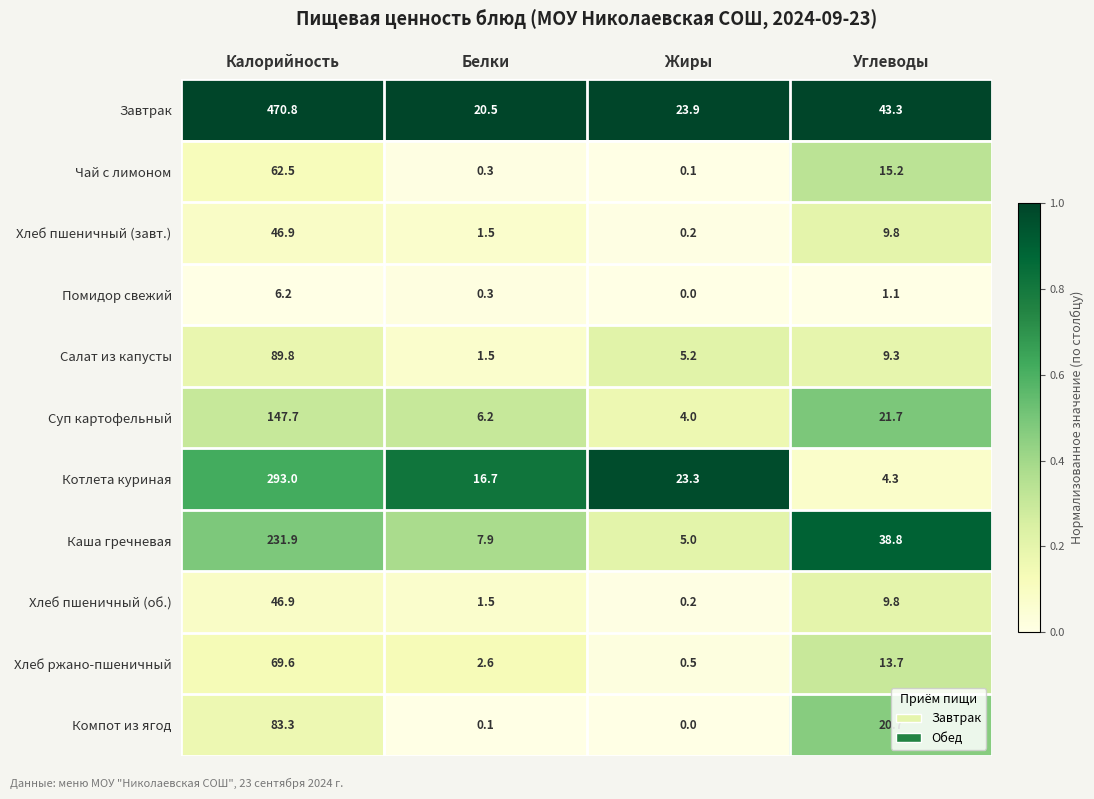

What is the difference between the maximum and minimum values in the Хлеб ржано-пшеничный series?

69.1